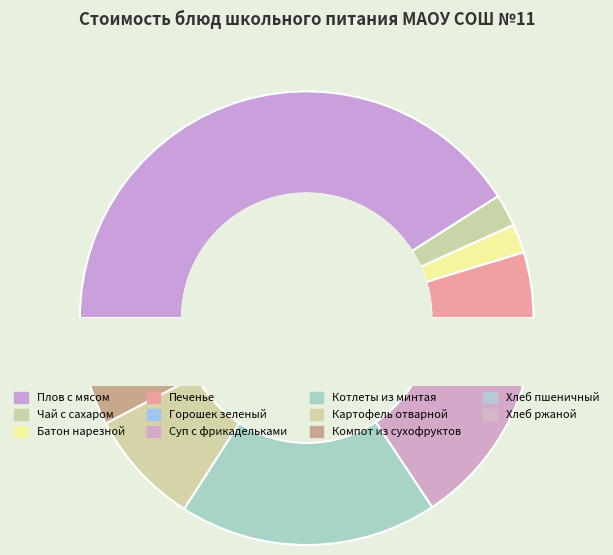

Which category has the biggest portion of the pie?

Плов с мясом